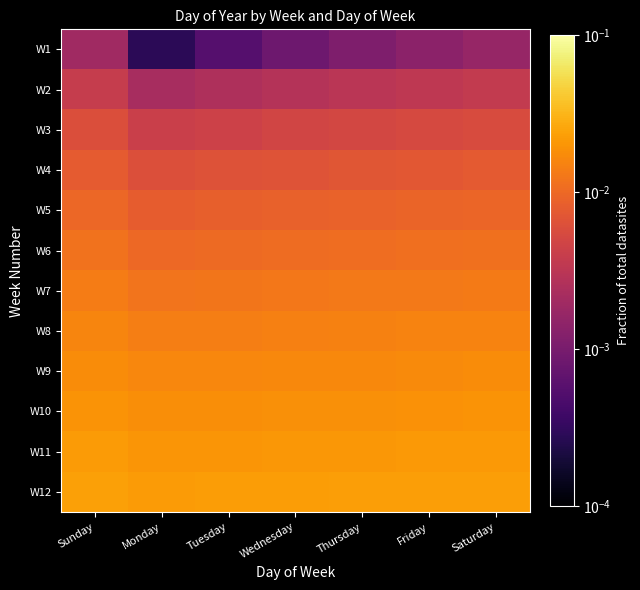

How many categories are shown in the chart?

7